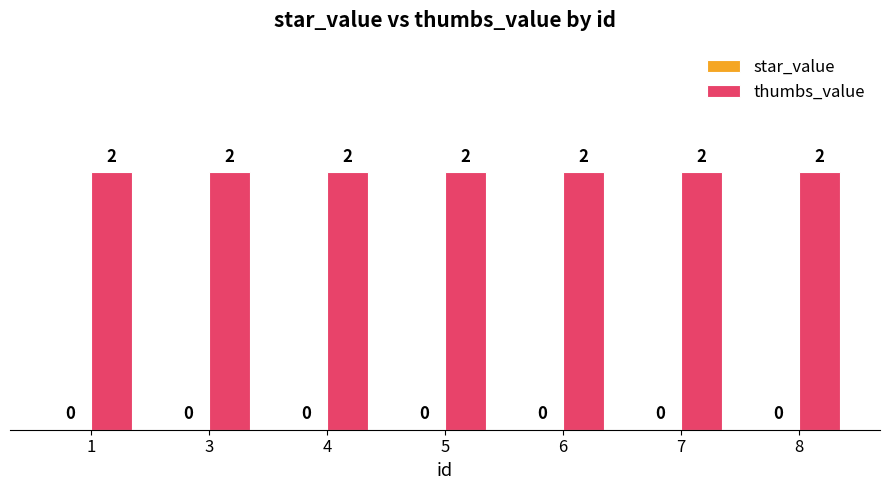

Where is thumbs_value nearest to the value 2?

1